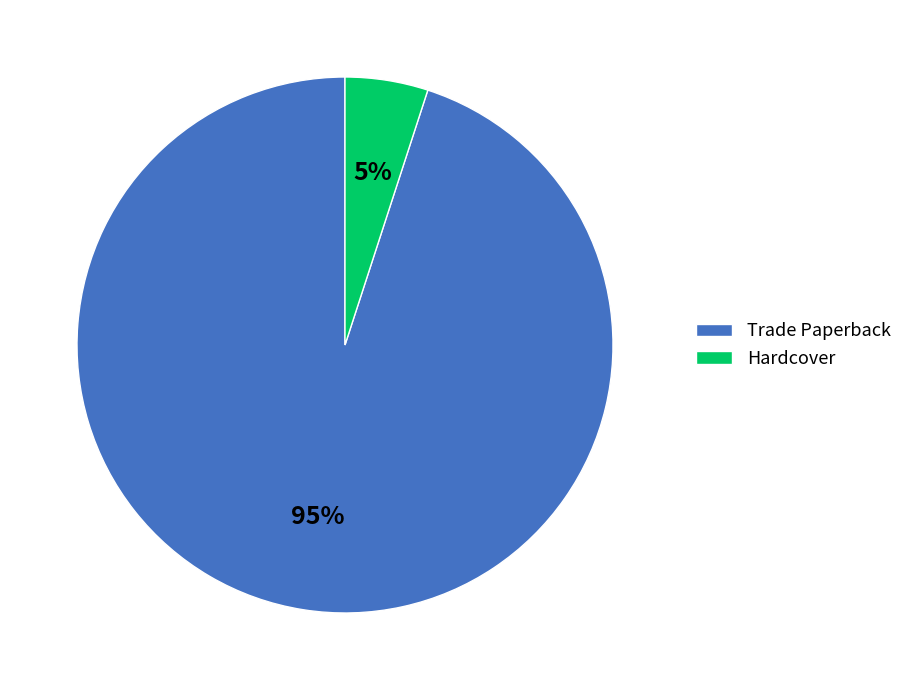

Is there a majority slice in this chart?

Yes